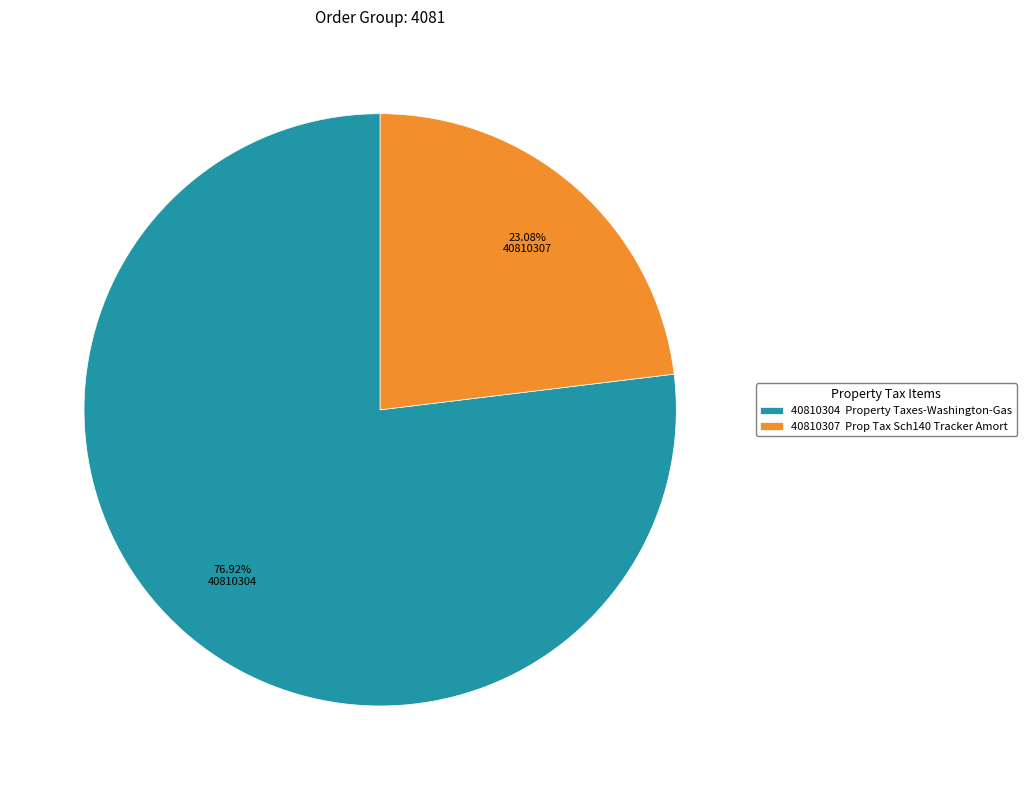

Which slice represents more than half of the pie?

40810304 Property Taxes-Washington-Gas